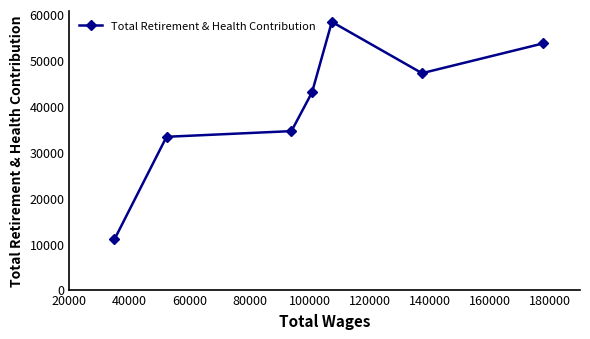

What is the difference between the second highest and minimum values?

42677